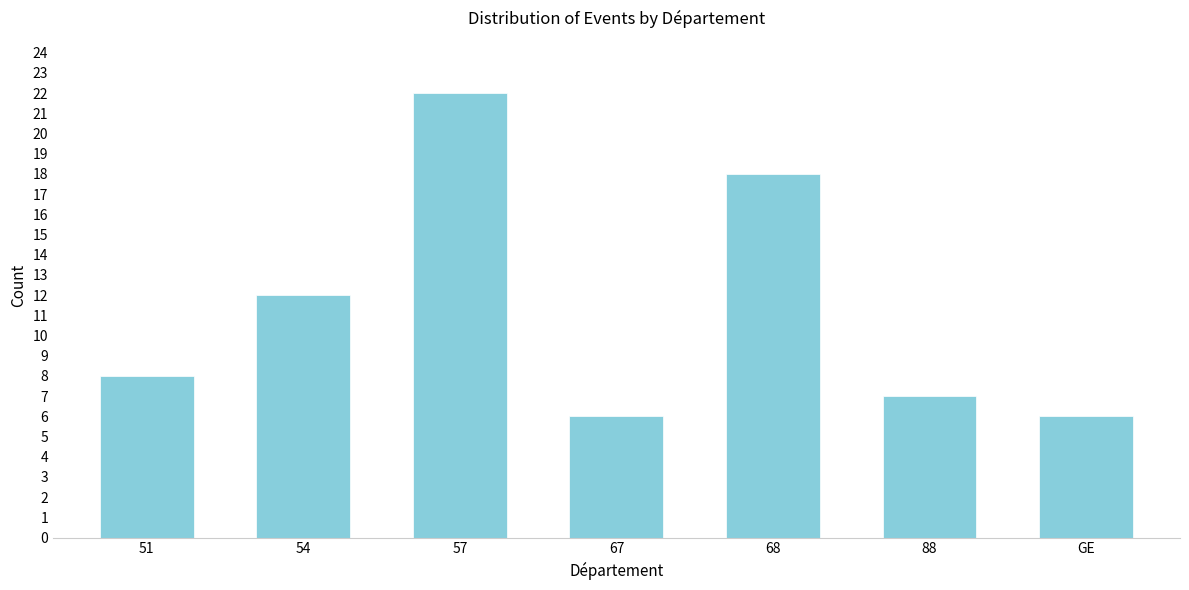

Reading right to left, what are all the values shown in this chart?

GE=6	88=7	68=18	67=6	57=22	54=12	51=8